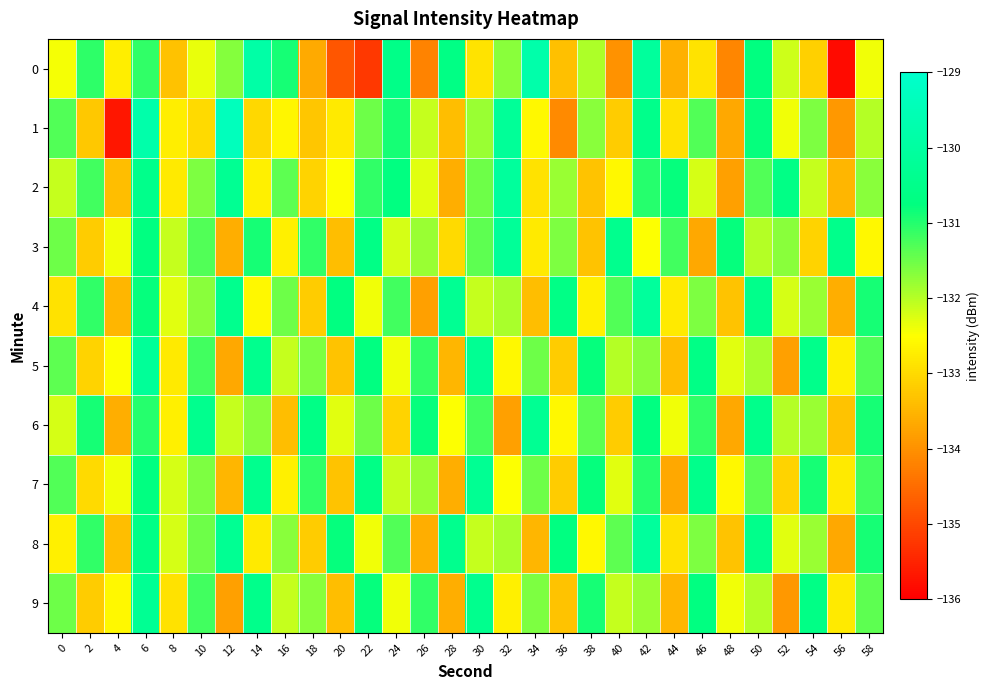

Reading right to left, what are all the values shown in this chart?

0: 58=-132.4	56=-135.9	54=-133.1	52=-132.2	50=-130.7	48=-134.2	46=-132.9	44=-133.6	42=-130.1	40=-134.0	38=-131.9	36=-133.4	34=-129.8	32=-131.7	30=-132.9	28=-130.6	26=-134.2	24=-130.6	22=-135.2	20=-134.8	18=-133.7	16=-130.9	14=-129.9	12=-131.7	10=-132.4	8=-133.3	6=-131.1	4=-132.7	2=-131.1	0=-132.4
1: 58=-132.0	56=-133.9	54=-131.6	52=-132.4	50=-130.8	48=-133.7	46=-131.3	44=-132.9	42=-130.5	40=-133.2	38=-131.7	36=-134.1	34=-132.6	32=-130.2	30=-131.8	28=-133.4	26=-132.1	24=-130.9	22=-131.5	20=-132.8	18=-133.3	16=-132.6	14=-133.0	12=-129.4	10=-133.0	8=-132.7	6=-129.8	4=-135.7	2=-133.2	0=-131.3
2: 58=-131.7	56=-133.5	54=-132.1	52=-130.6	50=-131.3	48=-133.8	46=-132.2	44=-130.8	42=-131.0	40=-132.6	38=-133.3	36=-131.8	34=-132.9	32=-130.1	30=-131.5	28=-133.6	26=-132.3	24=-130.7	22=-131.1	20=-132.5	18=-133.1	16=-131.4	14=-132.7	12=-130.3	10=-131.6	8=-132.8	6=-130.5	4=-133.4	2=-131.2	0=-132.1
3: 58=-132.6	56=-130.5	54=-133.1	52=-131.7	50=-132.0	48=-130.8	46=-133.7	44=-131.2	42=-132.5	40=-130.4	38=-133.3	36=-131.6	34=-132.8	32=-130.2	30=-131.4	28=-133.0	26=-131.8	24=-132.2	22=-130.6	20=-133.4	18=-131.1	16=-132.7	14=-130.9	12=-133.6	10=-131.3	8=-132.1	6=-130.7	4=-132.4	2=-133.2	0=-131.5
4: 58=-130.9	56=-133.6	54=-131.8	52=-132.2	50=-130.5	48=-133.3	46=-131.6	44=-132.8	42=-130.1	40=-131.3	38=-132.7	36=-130.6	34=-133.4	32=-131.9	30=-132.1	28=-130.3	26=-133.8	24=-131.2	22=-132.4	20=-130.7	18=-133.2	16=-131.5	14=-132.6	12=-130.4	10=-131.7	8=-132.3	6=-130.8	4=-133.5	2=-131.1	0=-132.9
5: 58=-131.3	56=-132.7	54=-130.5	52=-133.8	50=-131.9	48=-132.3	46=-130.6	44=-133.4	42=-131.7	40=-132.0	38=-130.8	36=-133.2	34=-131.5	32=-132.6	30=-130.3	28=-133.5	26=-131.1	24=-132.4	22=-130.7	20=-133.3	18=-131.6	16=-132.1	14=-130.4	12=-133.7	10=-131.2	8=-132.8	6=-130.2	4=-132.5	2=-133.1	0=-131.4
6: 58=-130.9	56=-133.3	54=-131.8	52=-132.0	50=-130.5	48=-133.7	46=-131.1	44=-132.4	42=-130.7	40=-133.2	38=-131.4	36=-132.6	34=-130.3	32=-133.8	30=-131.2	28=-132.5	26=-130.8	24=-133.1	22=-131.5	20=-132.3	18=-130.6	16=-133.4	14=-131.7	12=-132.1	10=-130.4	8=-132.7	6=-131.0	4=-133.6	2=-130.9	0=-132.2
7: 58=-131.2	56=-132.8	54=-130.9	52=-133.1	50=-131.4	48=-132.6	46=-130.5	44=-133.7	42=-131.0	40=-132.3	38=-130.8	36=-133.2	34=-131.5	32=-132.5	30=-130.3	28=-133.6	26=-131.8	24=-132.1	22=-130.6	20=-133.3	18=-131.1	16=-132.7	14=-130.4	12=-133.5	10=-131.6	8=-132.2	6=-130.7	4=-132.4	2=-133.0	0=-131.3
8: 58=-130.9	56=-133.7	54=-131.8	52=-132.3	50=-130.5	48=-133.3	46=-131.6	44=-132.9	42=-130.1	40=-131.4	38=-132.6	36=-130.7	34=-133.5	32=-131.9	30=-132.1	28=-130.4	26=-133.6	24=-131.3	22=-132.4	20=-130.8	18=-133.2	16=-131.7	14=-132.8	12=-130.3	10=-131.5	8=-132.2	6=-130.6	4=-133.4	2=-131.1	0=-132.7
9: 58=-131.4	56=-132.8	54=-130.6	52=-133.9	50=-132.0	48=-132.4	46=-130.7	44=-133.5	42=-131.8	40=-132.1	38=-130.9	36=-133.3	34=-131.6	32=-132.7	30=-130.4	28=-133.6	26=-131.1	24=-132.4	22=-130.8	20=-133.4	18=-131.7	16=-132.1	14=-130.5	12=-133.8	10=-131.2	8=-132.9	6=-130.3	4=-132.6	2=-133.2	0=-131.5